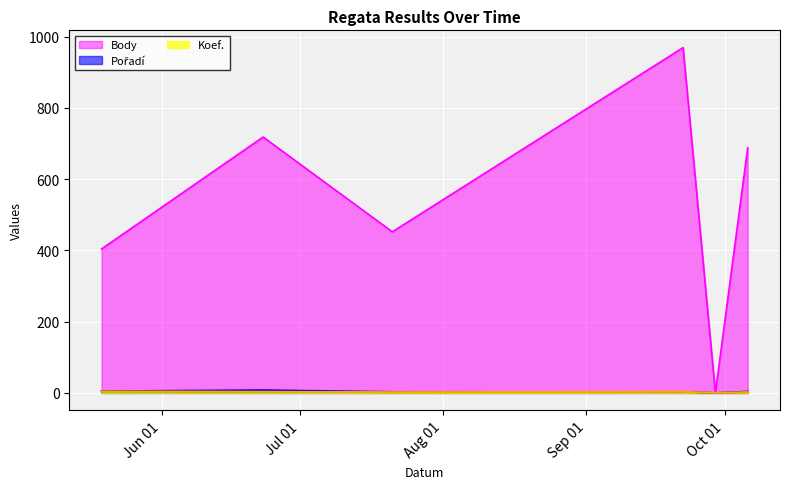

True or false: Pořadí has a value of 4 at 2012-10-06.

True